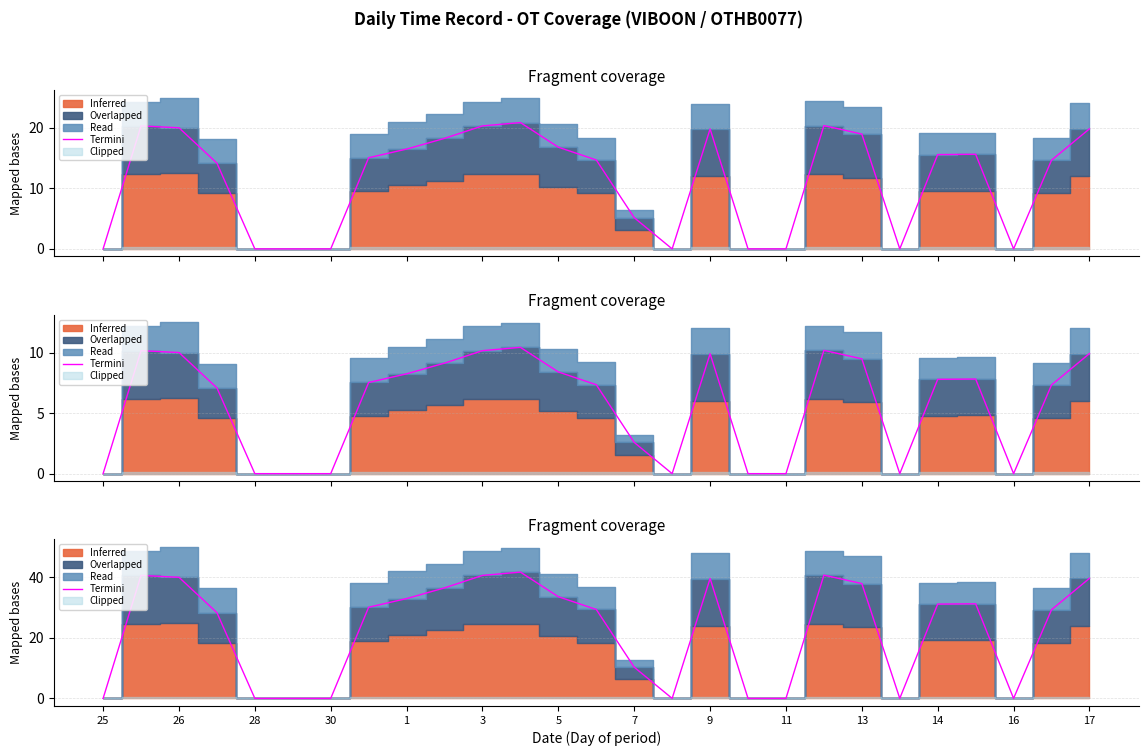

How many categories are shown in the chart?

27